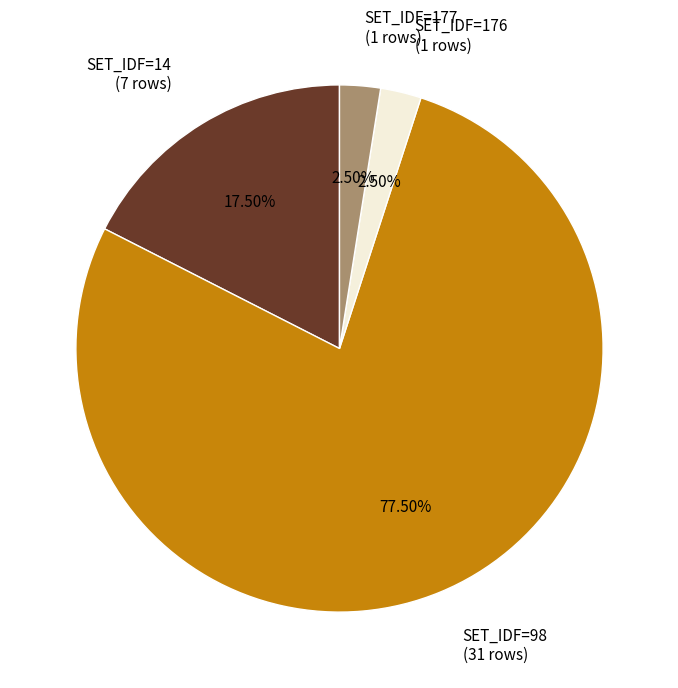

Which slice represents more than half of the pie?

SET_IDF=98 (31 rows)